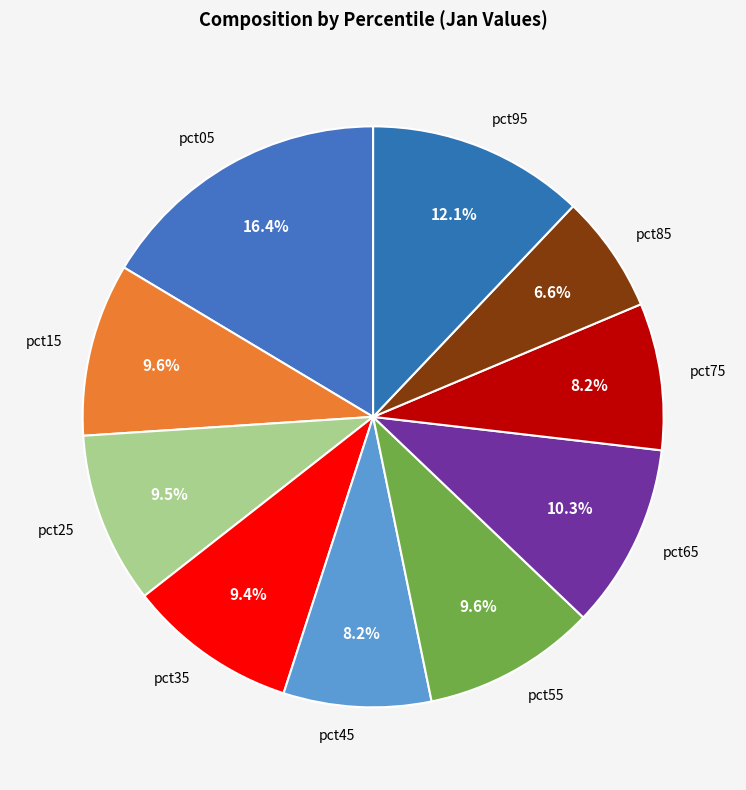

Does pct25 represent more than half of the total?

No